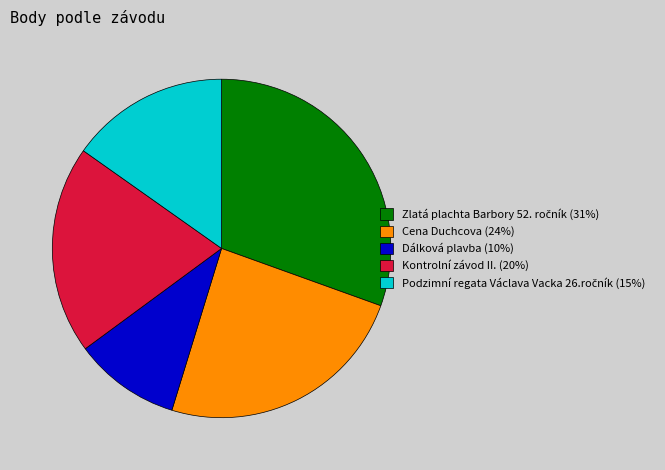

Which has a higher value, Cena Duchcova (24%) or Kontrolní závod II. (20%)?

Cena Duchcova (24%)